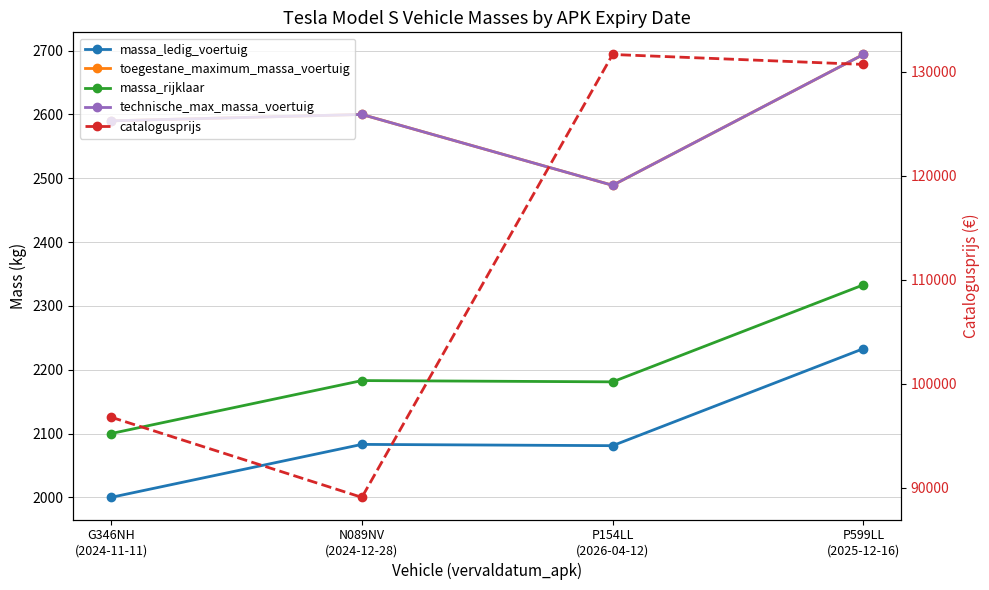

What is the sum of all massa_rijklaar values?

8797